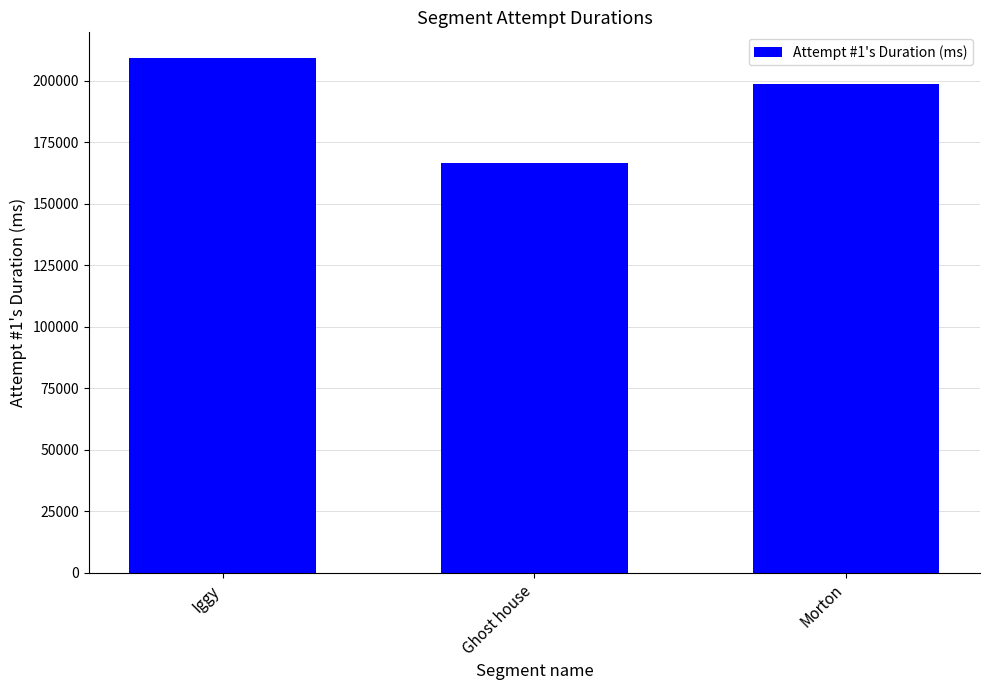

Which category has the lowest value across all series?

Ghost house